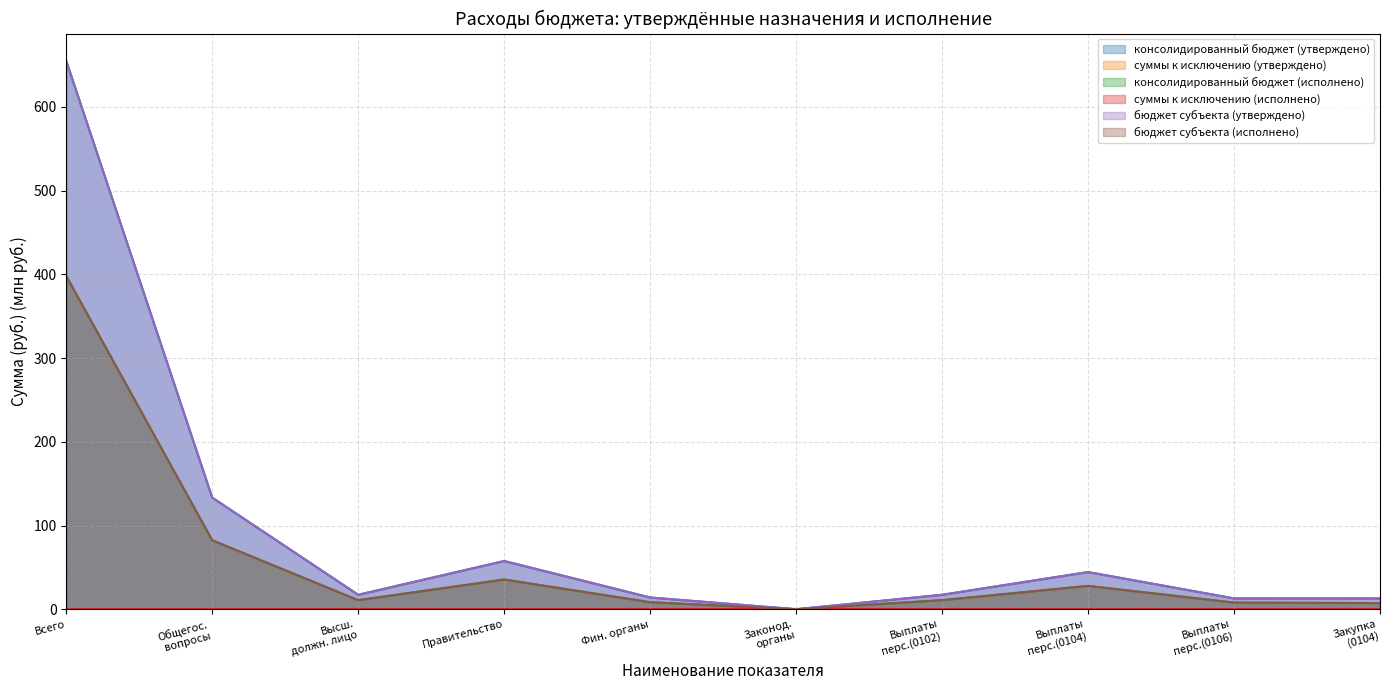

How many values in the консолидированный бюджет (исполнено) series are below 10?

4